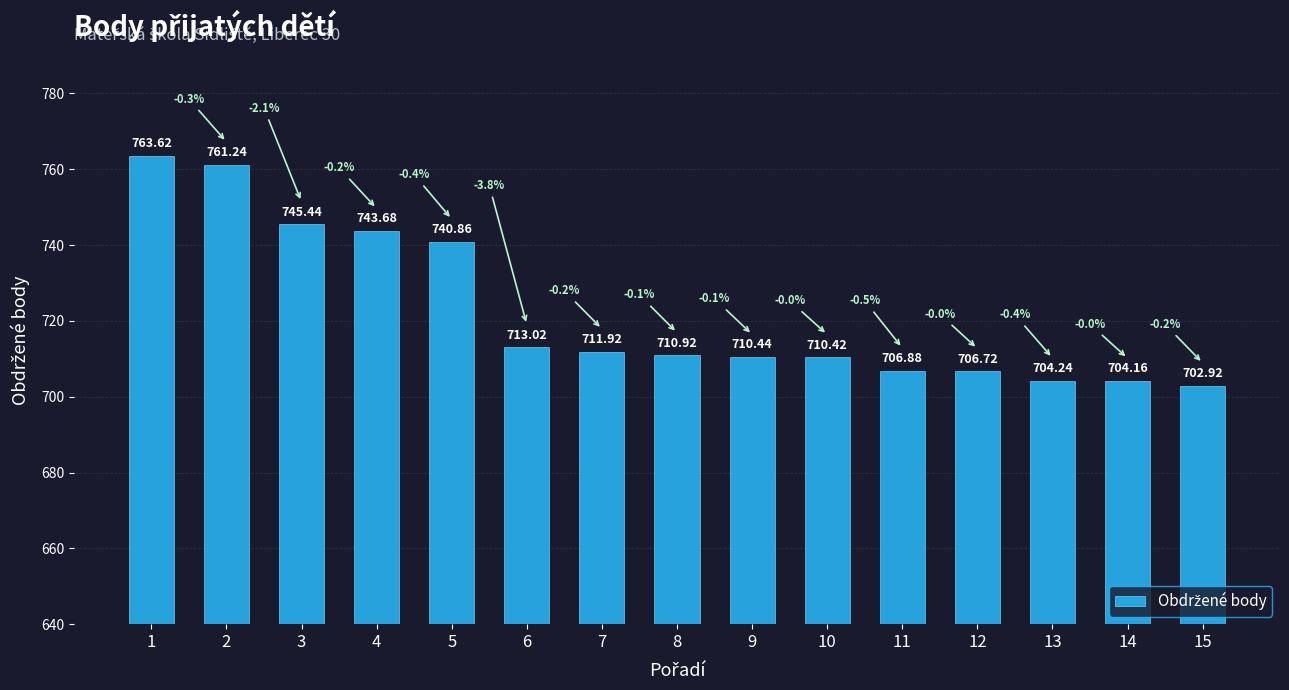

True or false: the data shows 706.7 at 12.

True